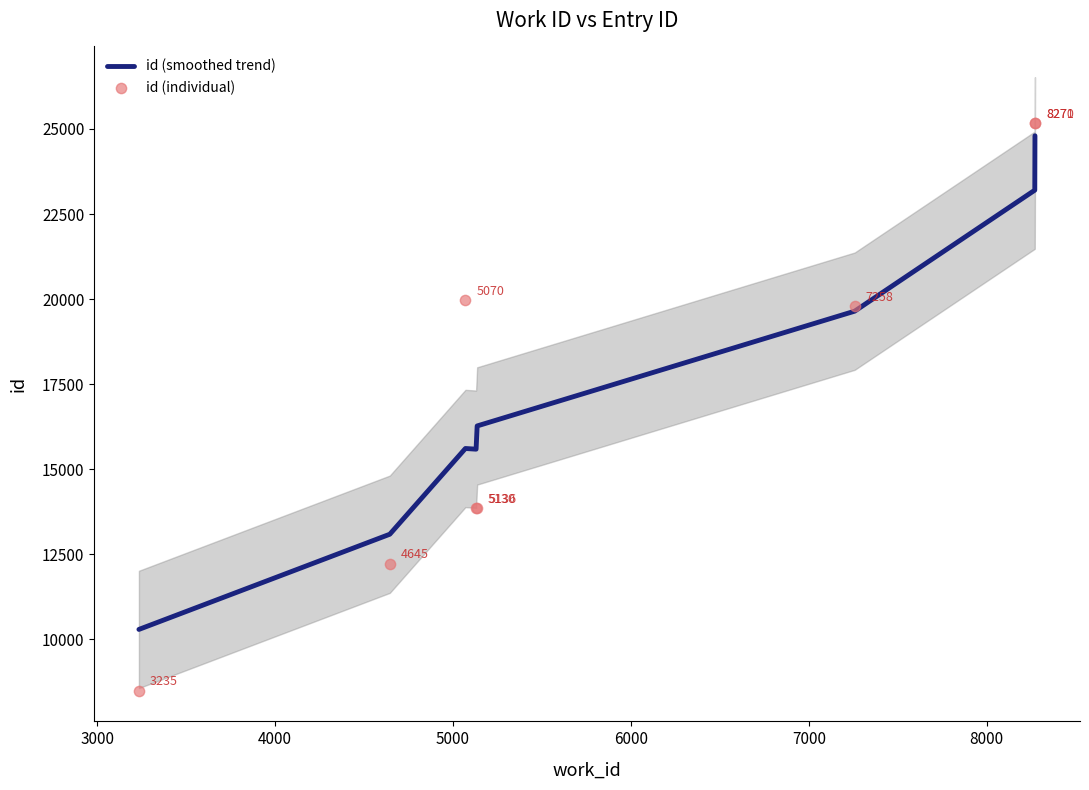

Which series has the largest total across all categories?

id (smoothed trend)